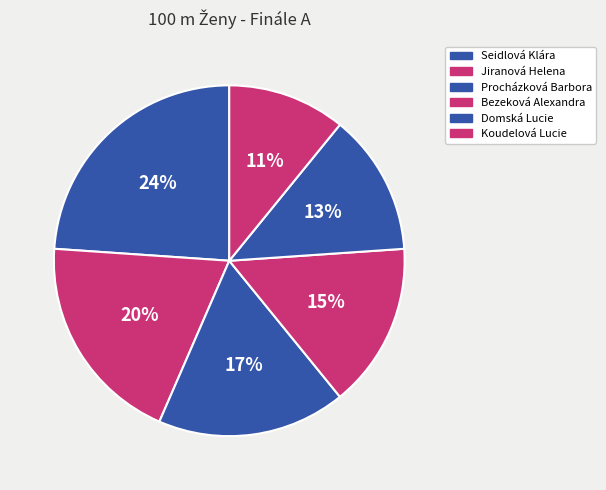

How many slices are in this pie chart?

6